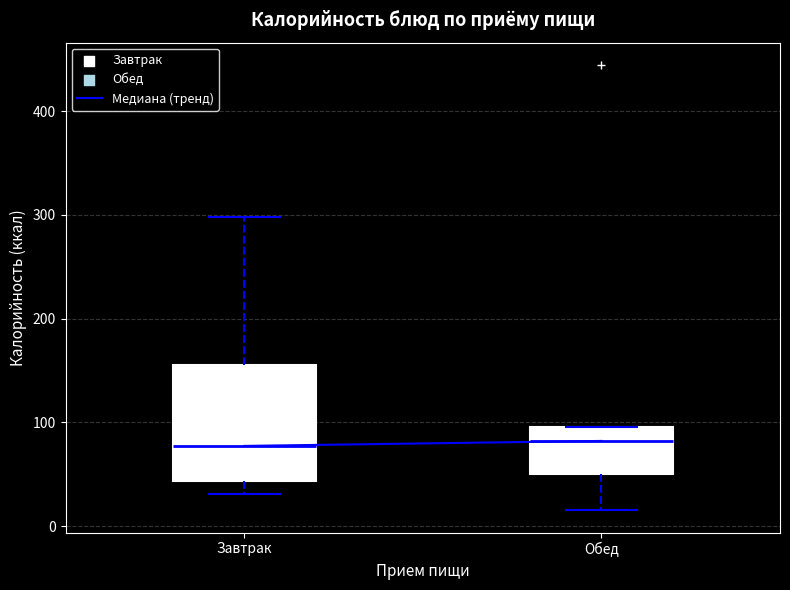

Where does the median line of the box for Обед sit on the y-axis? The values are not printed on the chart, so give them approximately, as read against the axis.

80